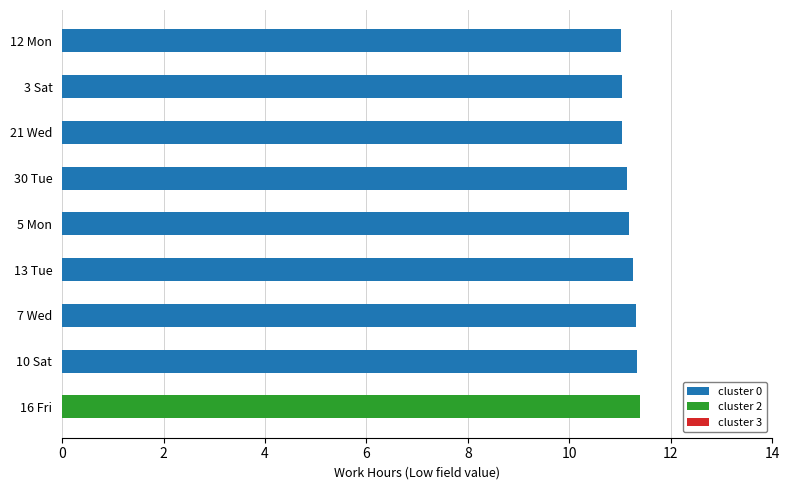

What is the total value across all series at 3 Sat?

11.0